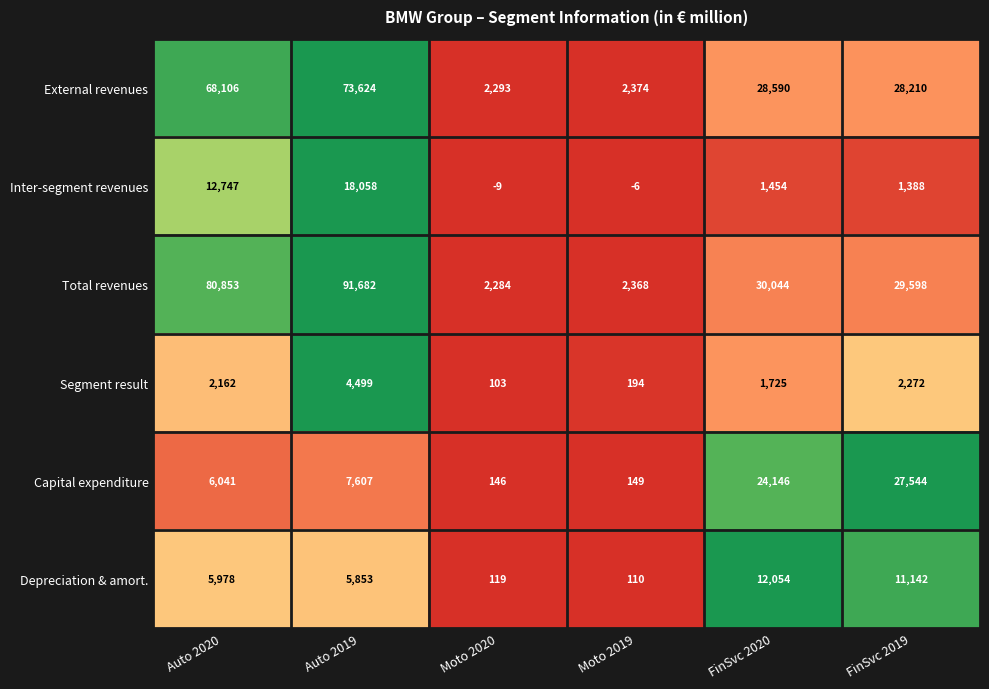

At which label is Depreciation & amort. closest to 6082?

Auto 2020